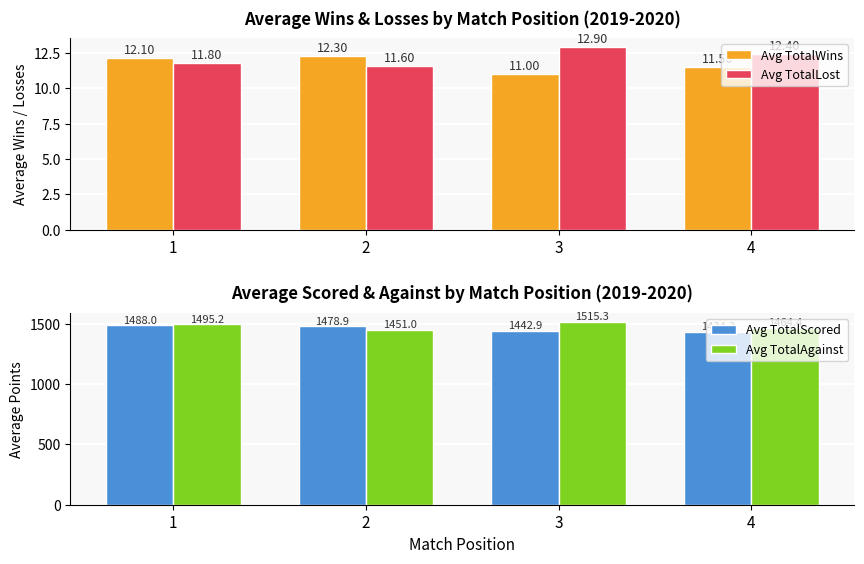

At how many categories does at least one series exceed 287?

4